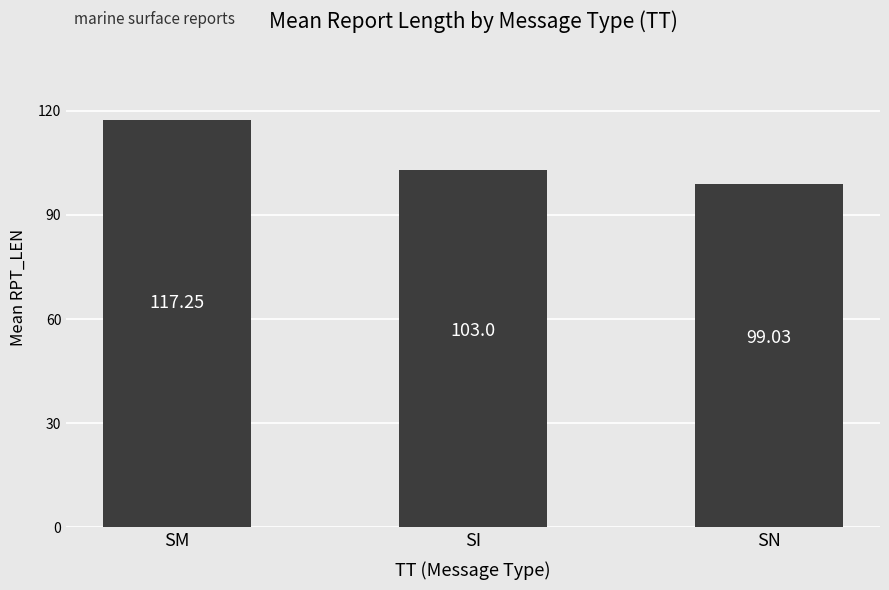

How many values are below 103?

1